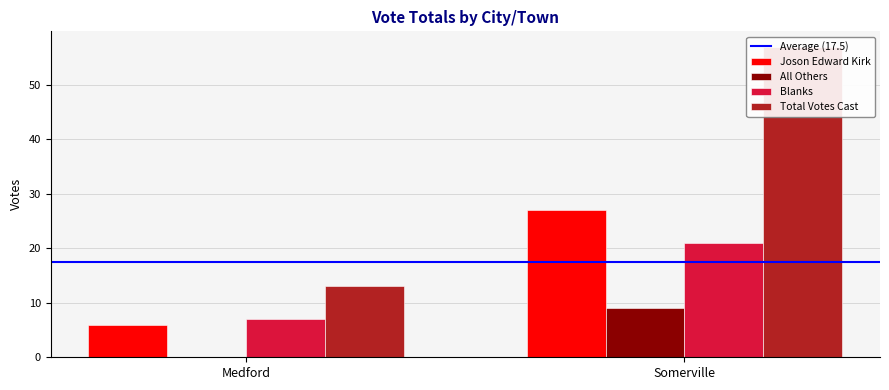

List the labels in order of All Others value, smallest first.

Medford, Somerville